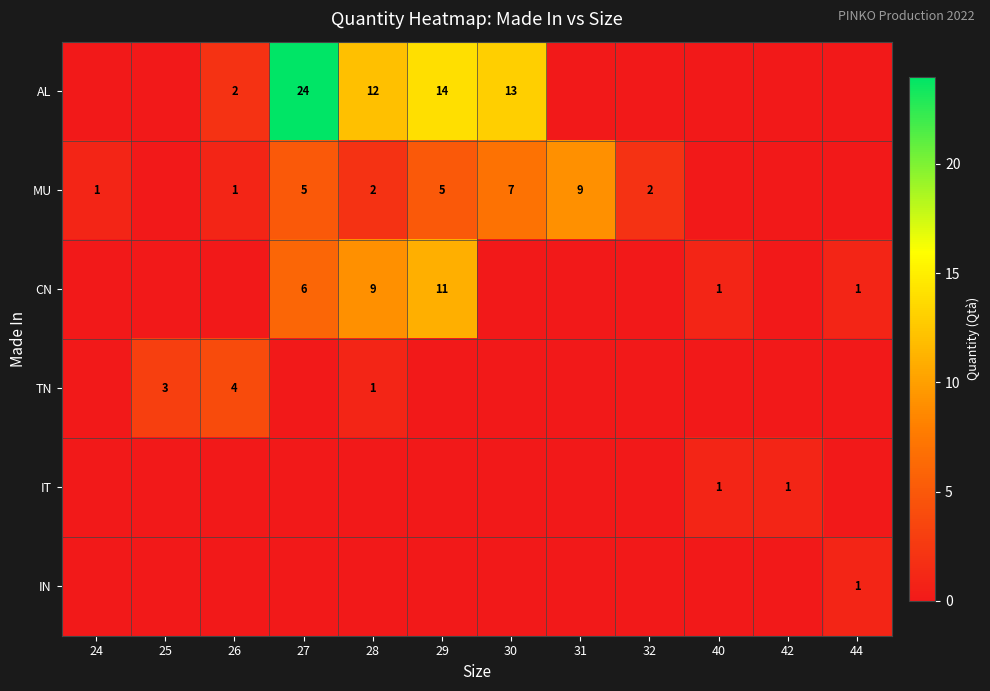

Which label corresponds to the smallest value in the chart?

24